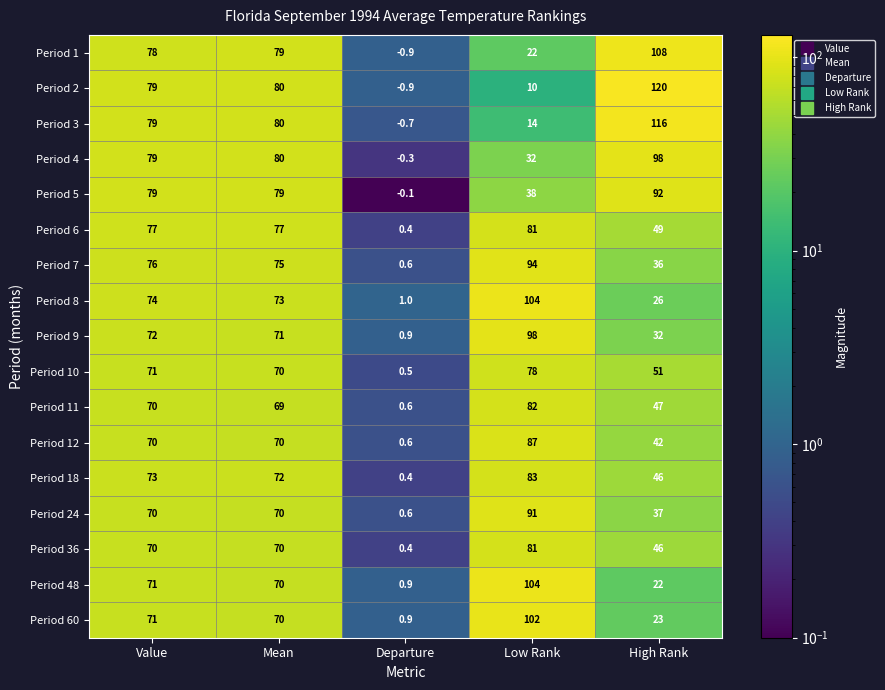

Which series has the widest spread of values?

Period 2